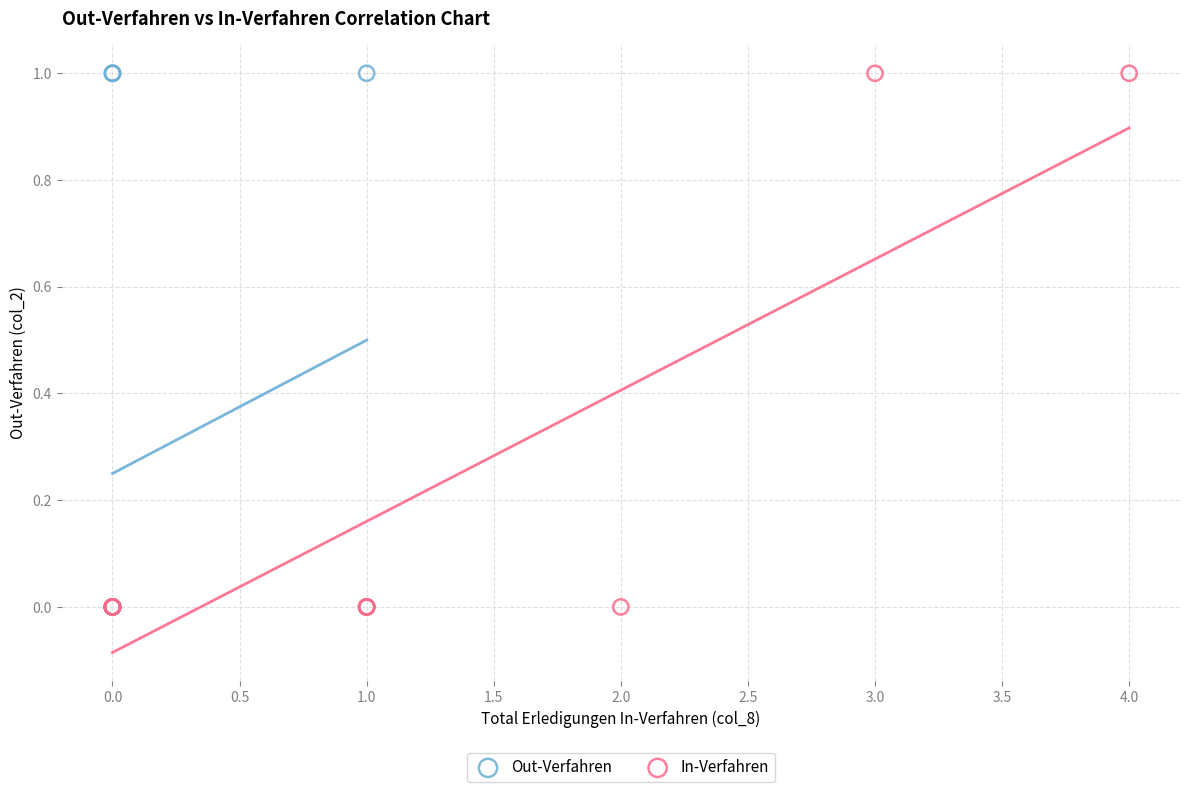

What are all the series names shown in the legend?

Out-Verfahren, In-Verfahren